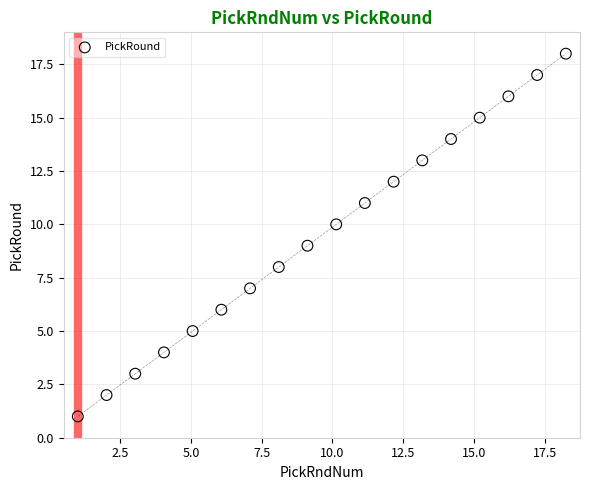

What is the range of Y values (max minus min)?

17